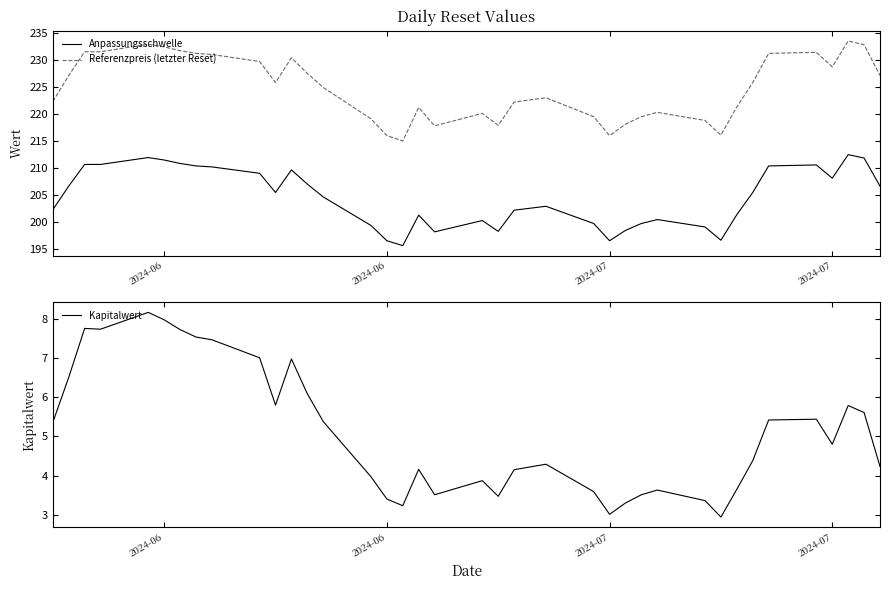

What are all the series names shown in the legend?

Anpassungsschwelle, Referenzpreis (letzter Reset), Kapitalwert